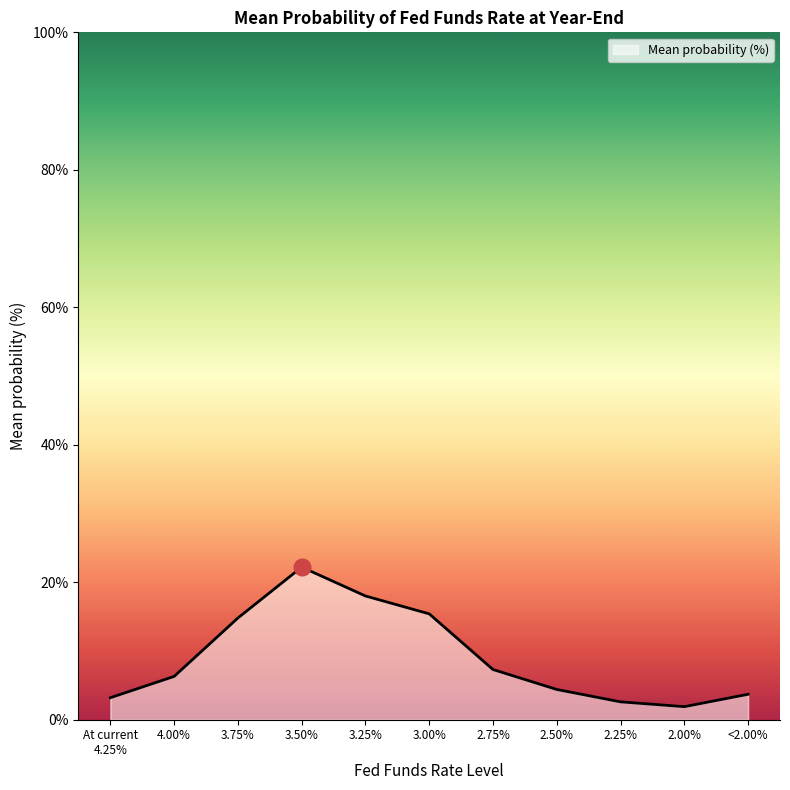

Which category has the highest value across all series?

3.50%